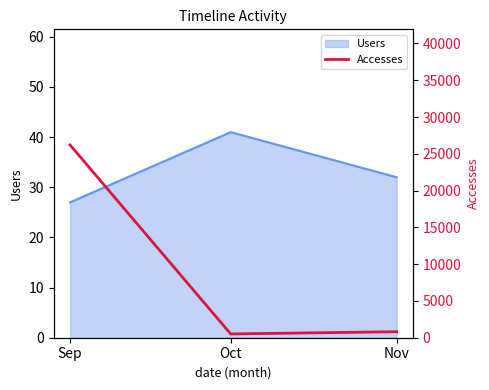

Rank the categories by Users value from highest to lowest.

Oct, Nov, Sep